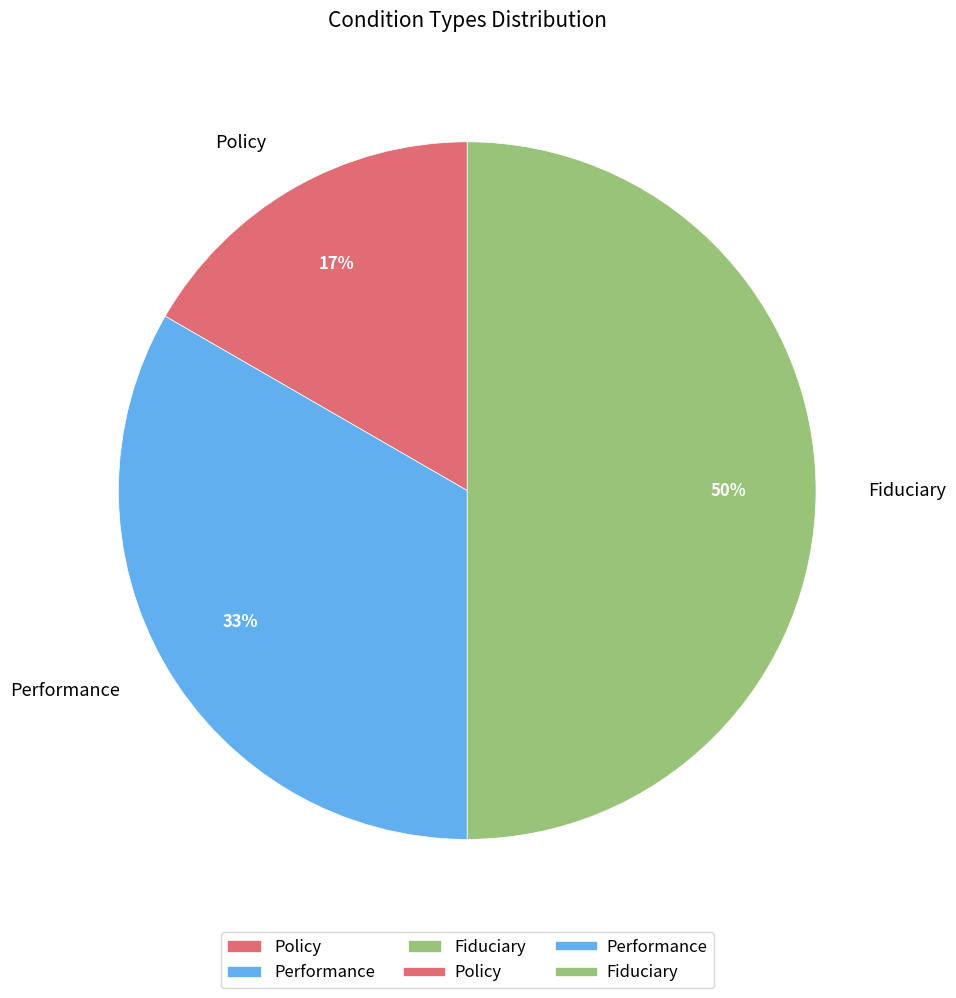

To the nearest percent, what is the difference between the largest and smallest slice percentages?

33%